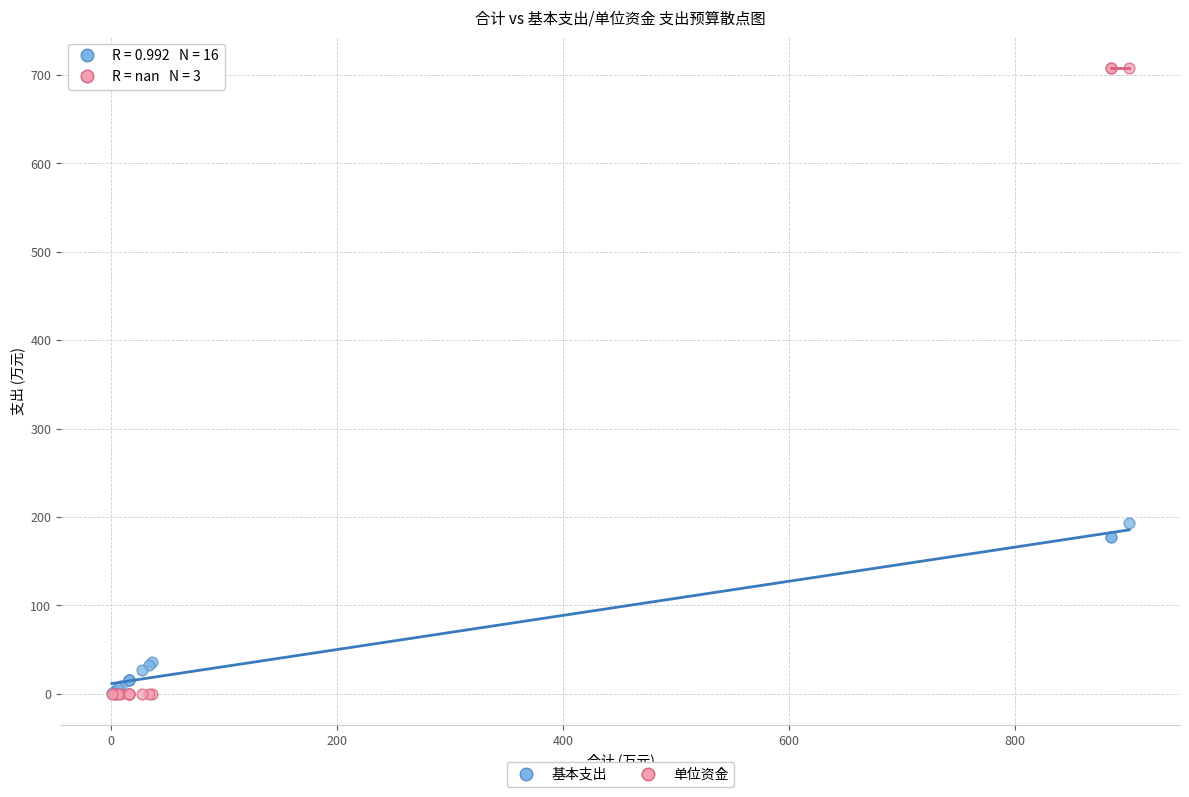

Across all series, what Y value is closest to 354?

193.3